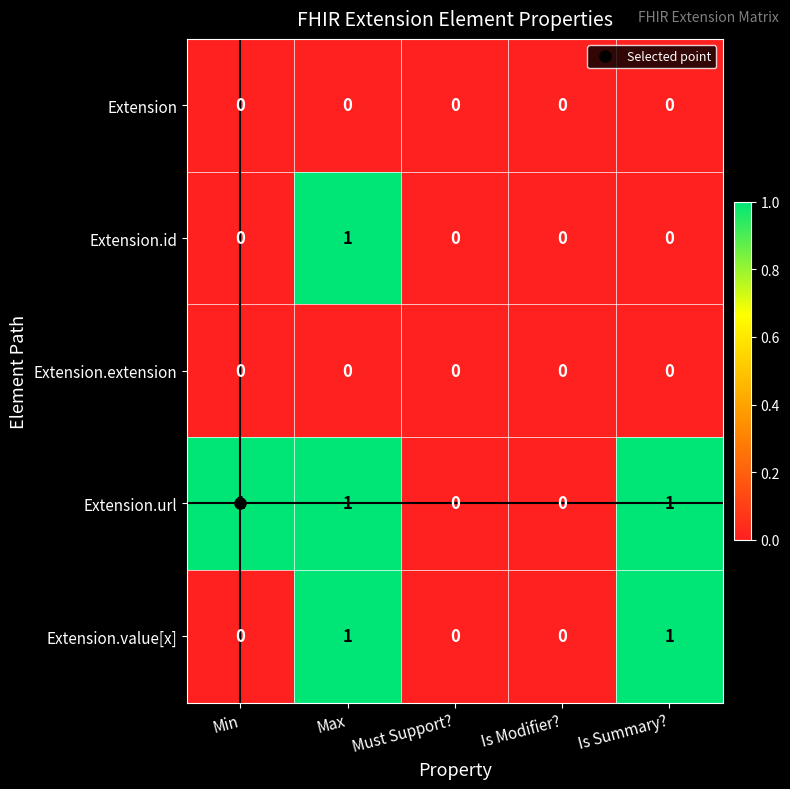

At which category is the sum across all series the highest?

Max